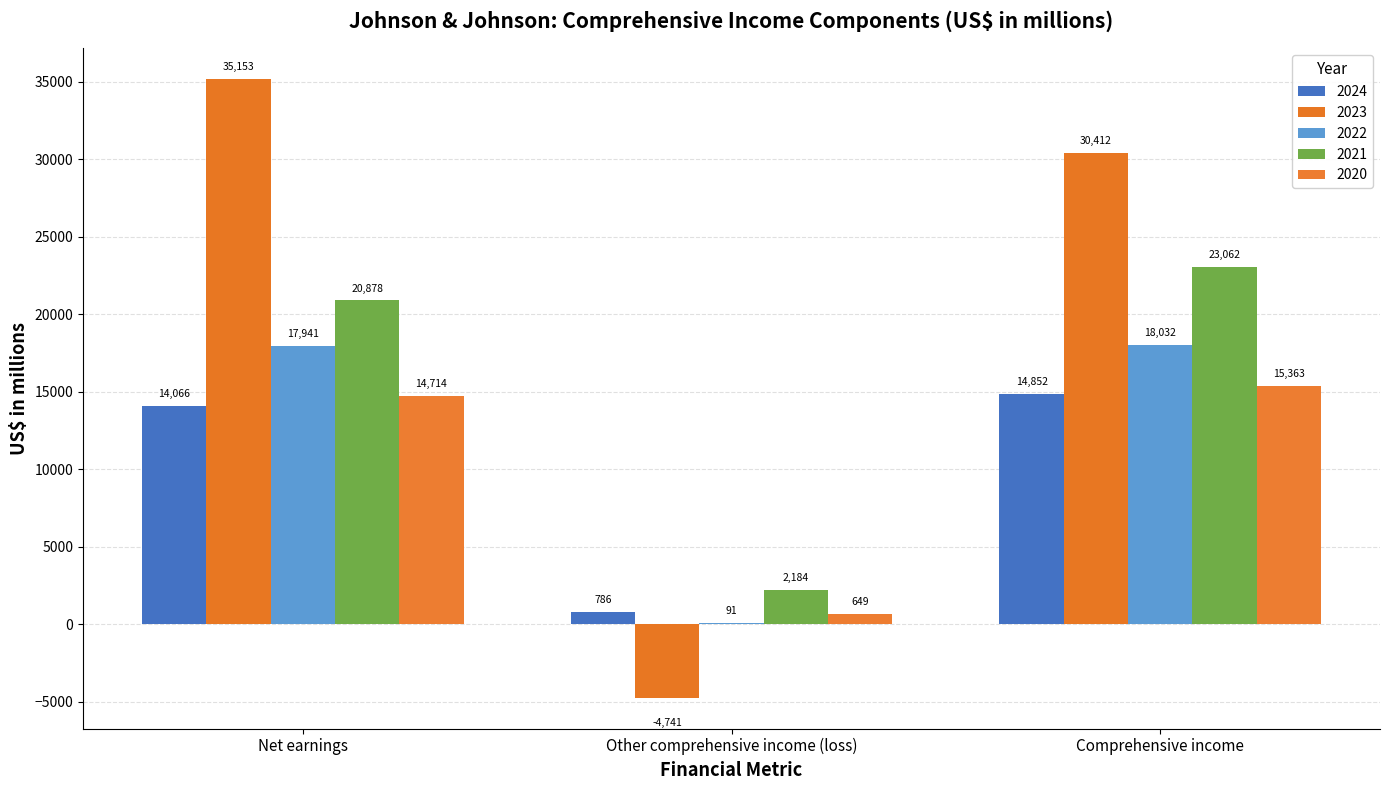

What is the total value across all series at Net earnings?

102752